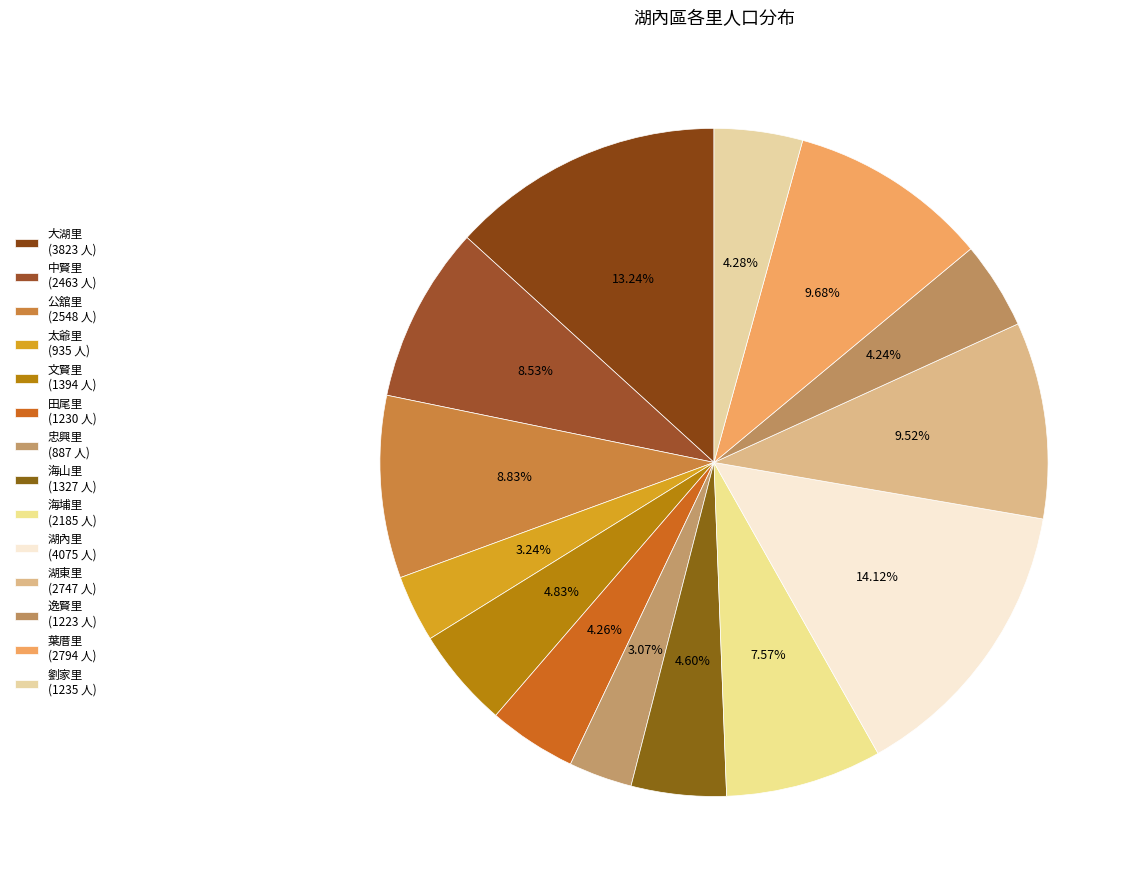

Count the number of slices in the pie.

14